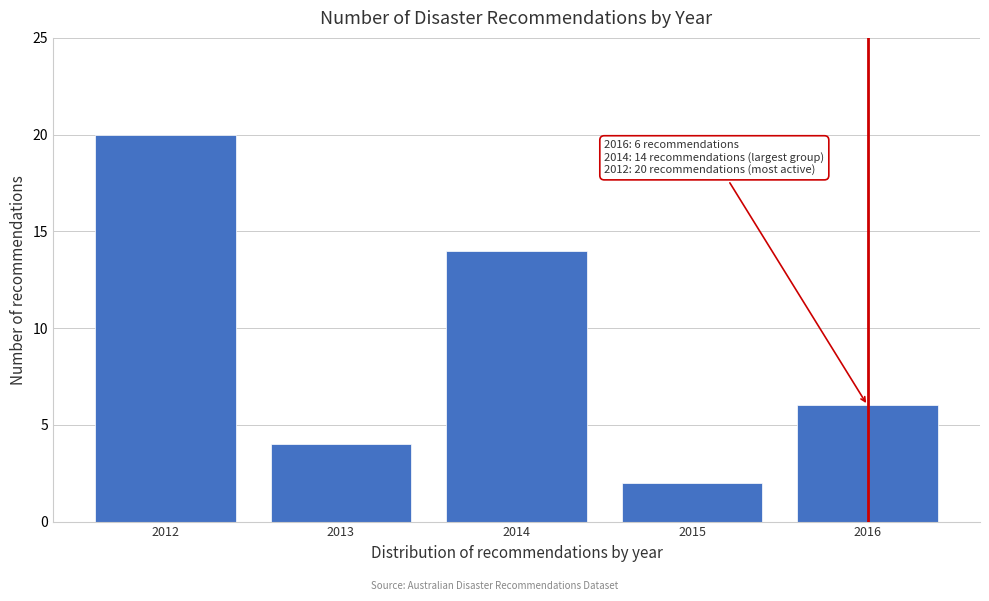

Reading left to right, what are all the values shown in this chart?

2012=20	2013=4	2014=14	2015=2	2016=6